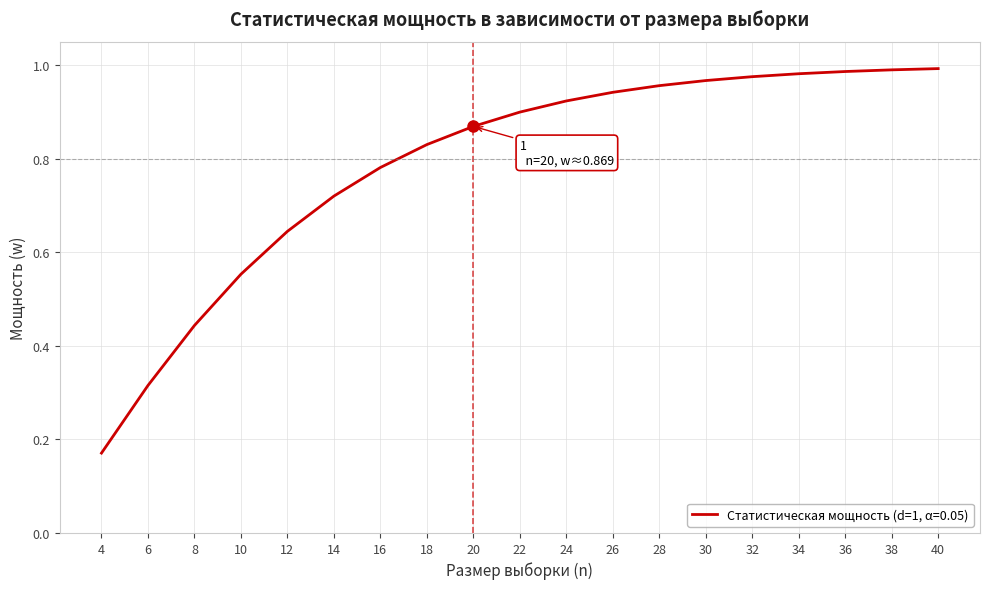

Where is the data nearest to the value 0?

4